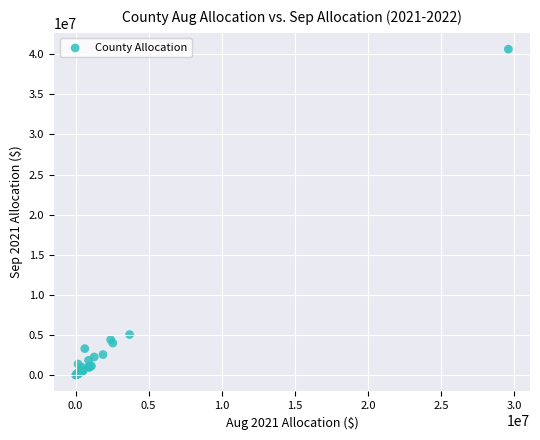

What Y value in the scatter plot is closest to 20313627?

5073466.4